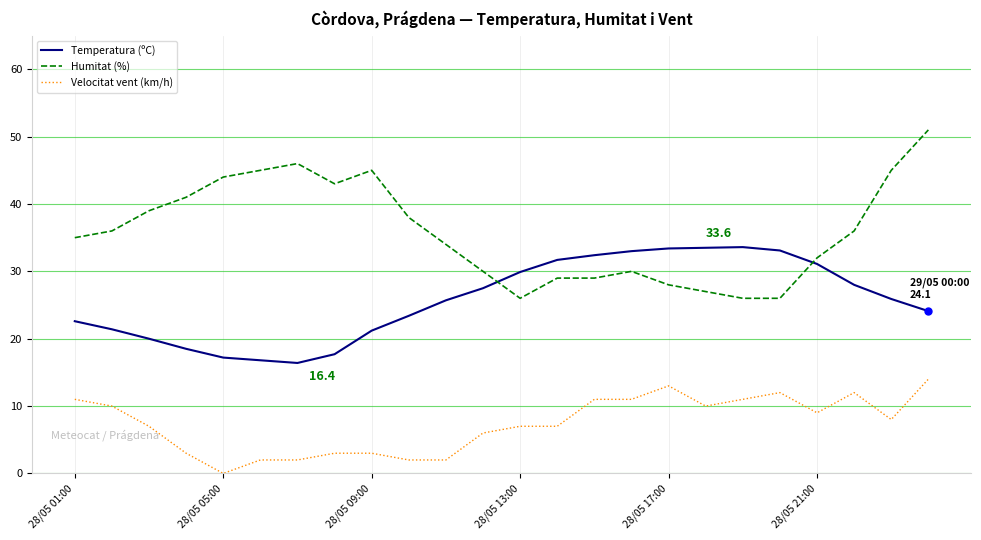

What is the greatest value displayed?

51.0